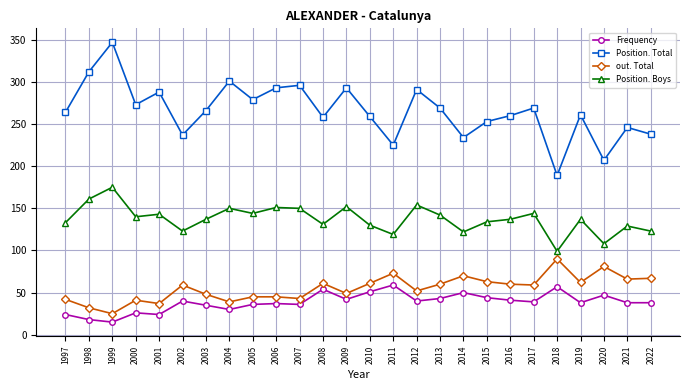

How many lines are shown in the chart?

4